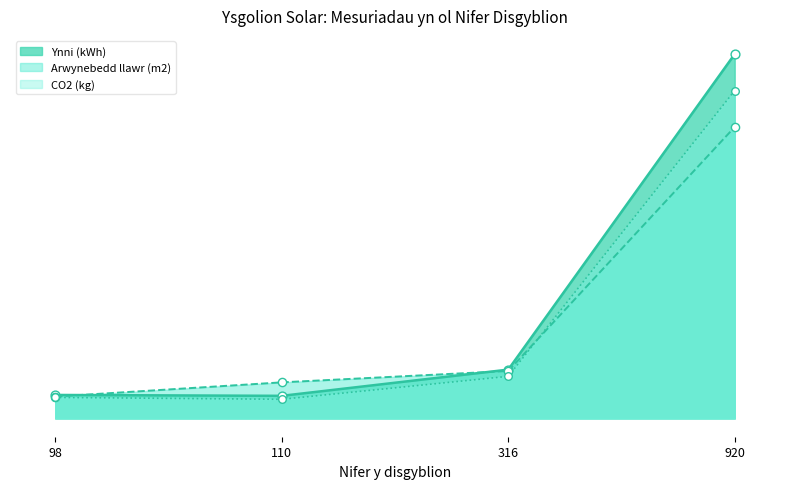

Is the value of CO2 (kg) at 110 greater than the value of Ynni (kWh) at 110?

No